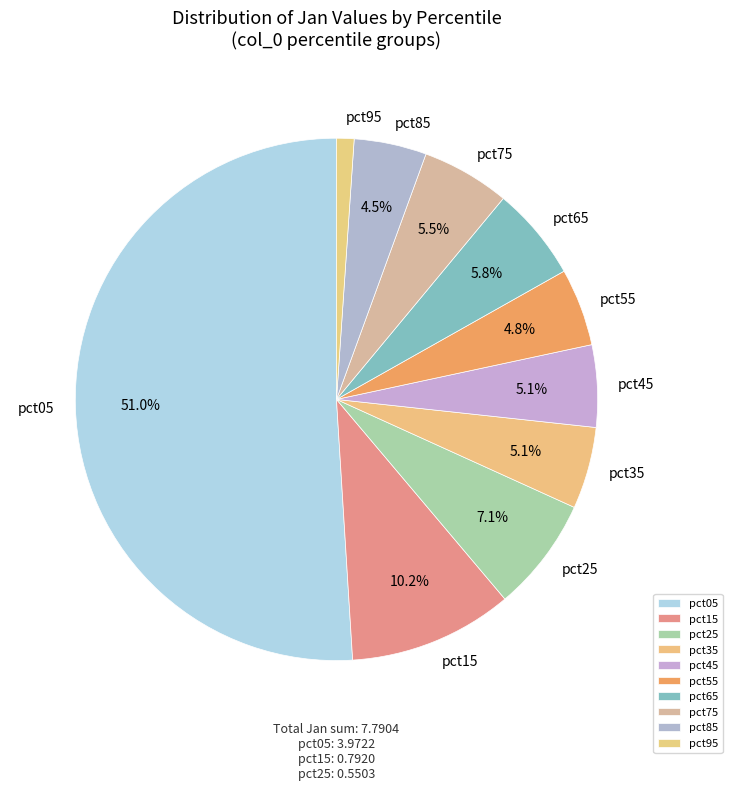

Between pct45 and pct85, which is larger?

pct45